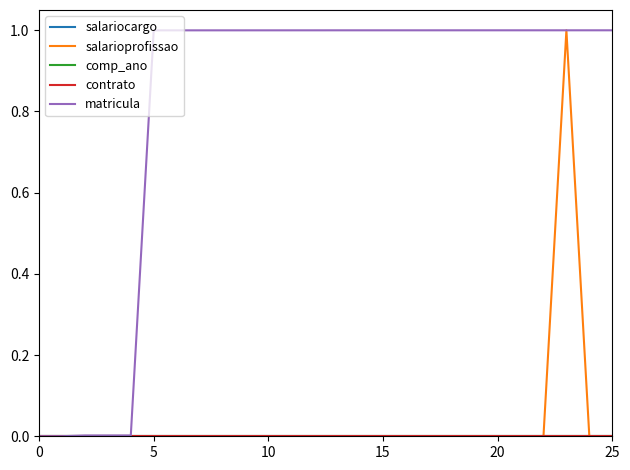

What is the difference between the maximum and second lowest values in the matricula series?

1.0